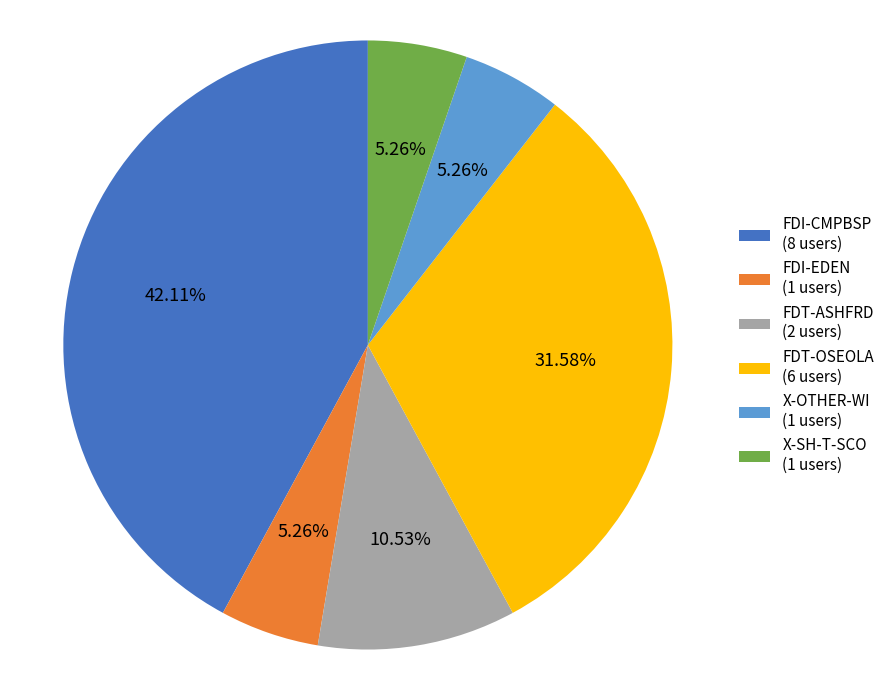

True or false: X-SH-T-SCO accounts for 1% of the total.

False